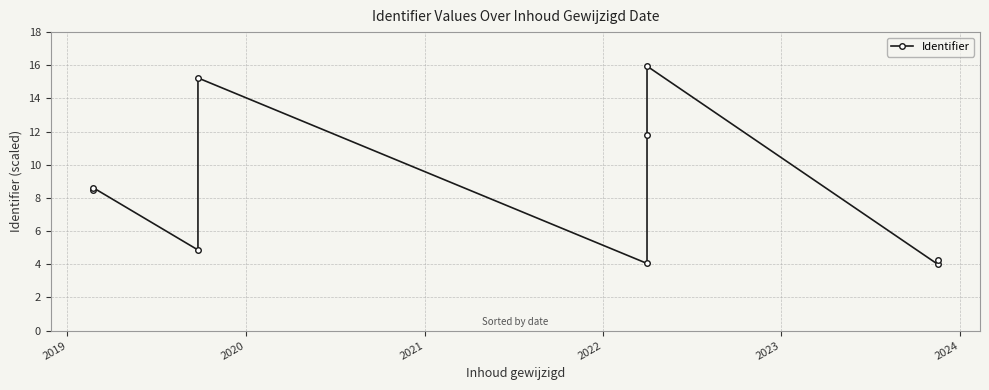

How many interior local peaks (higher than both neighbors) does the data have?

3